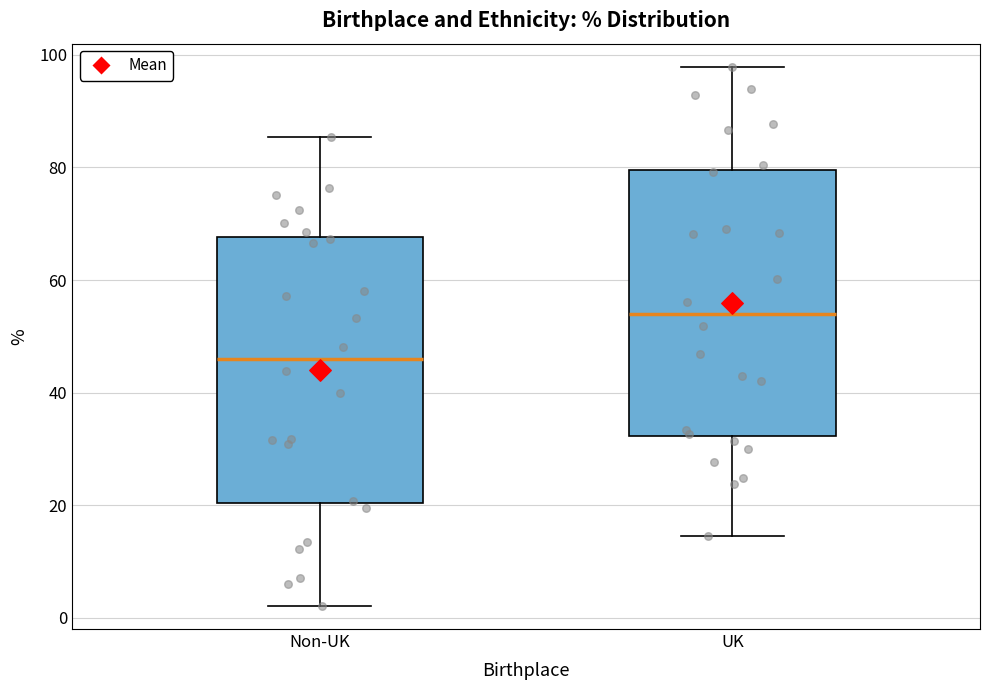

Where does the upper whisker of the box for UK end on the y-axis? The values are not printed on the chart, so give them approximately, as read against the axis.

98